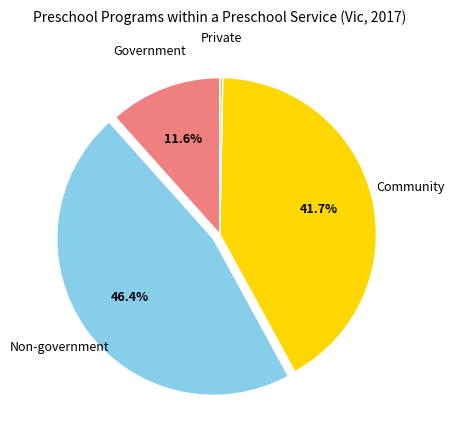

Is the sum of Non-government and Community greater than half?

Yes